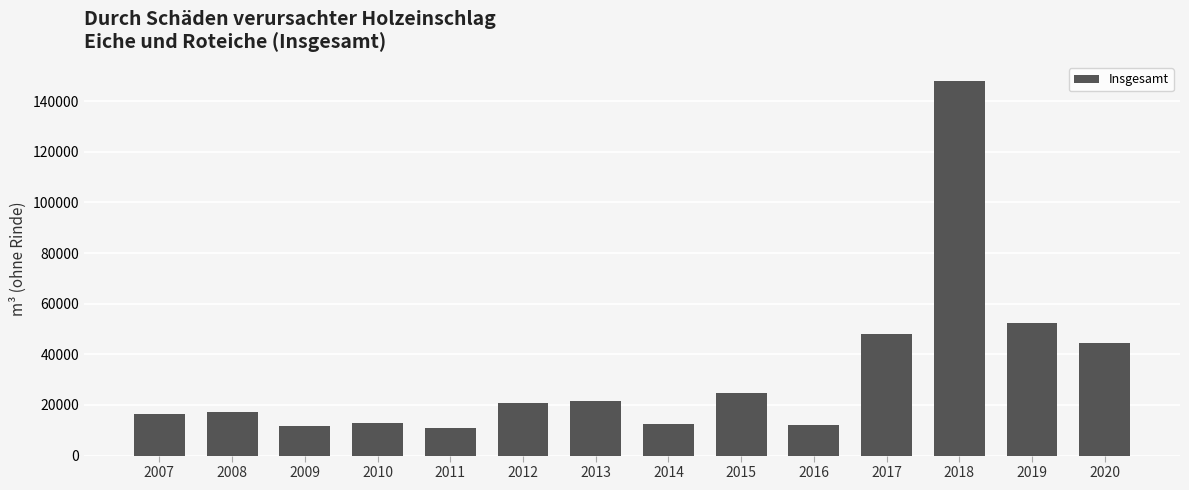

Between 2018 and 2015, which is larger?

2018